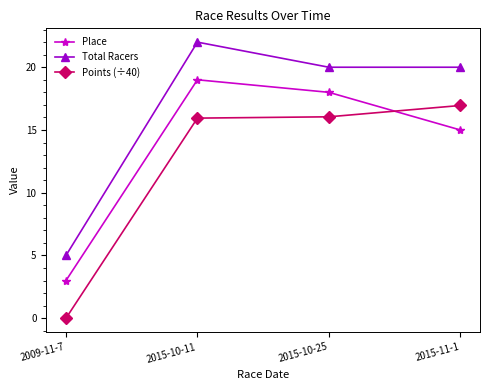

In Total Racers, how many points are higher than both neighbors (excluding endpoints)?

1